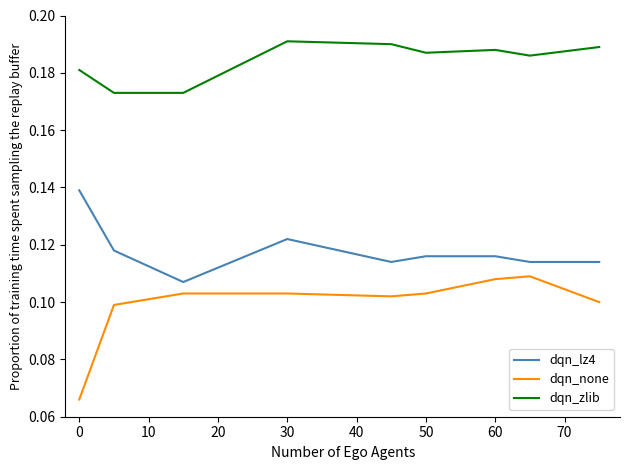

True or false: dqn_zlib and dqn_none cross at least once.

False